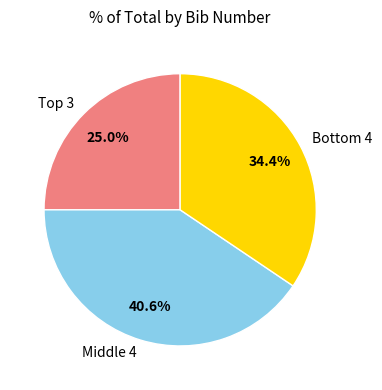

Which category has the biggest portion of the pie?

Middle 4